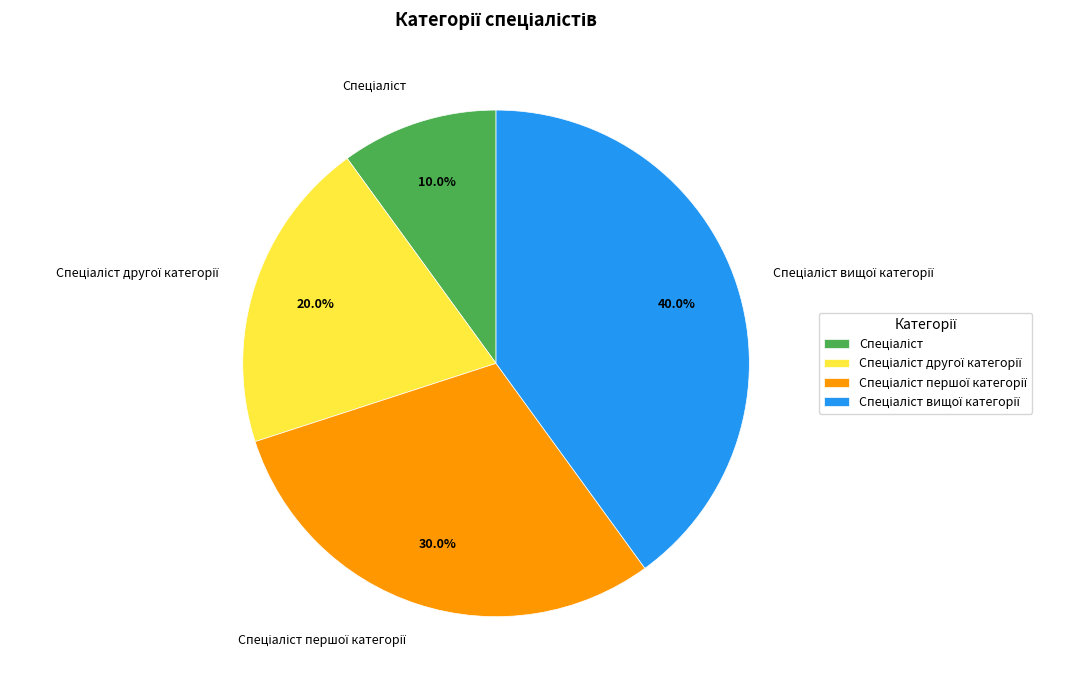

Is there any slice that represents more than half of the pie?

No